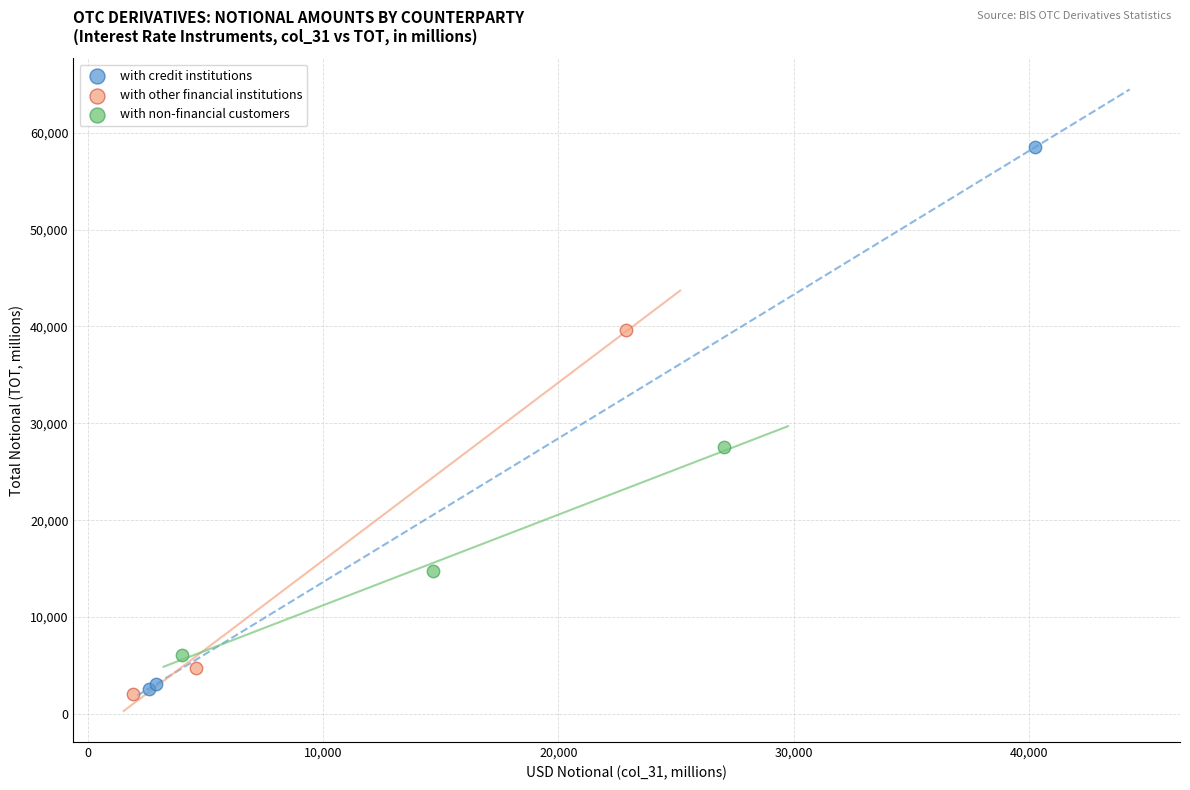

Which series contains the highest Y value?

with credit institutions